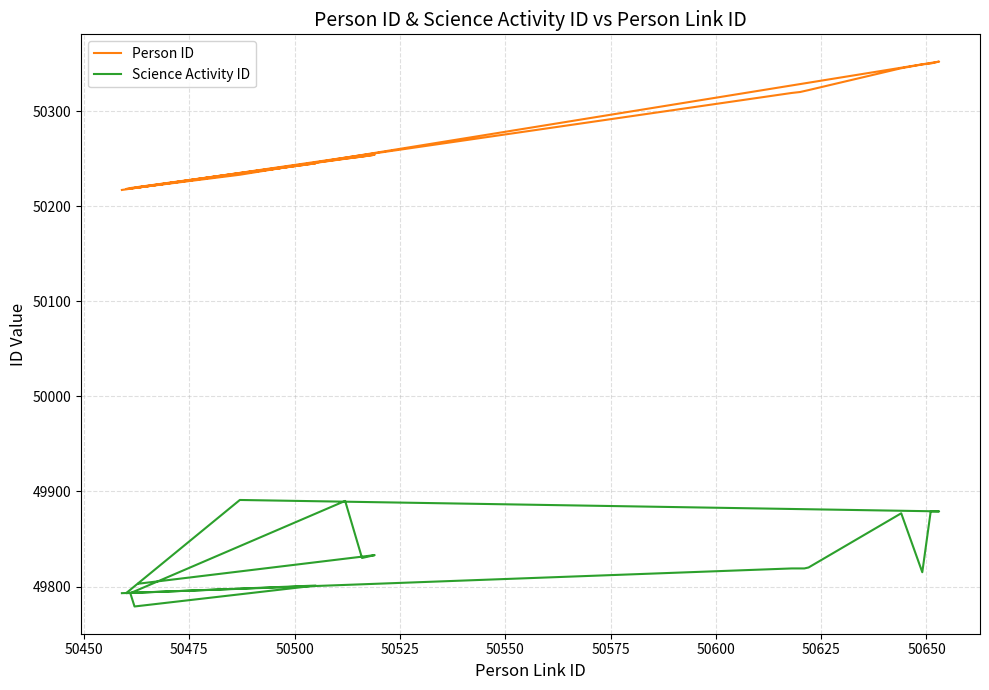

What is the label of the 15th point from the right?

50525